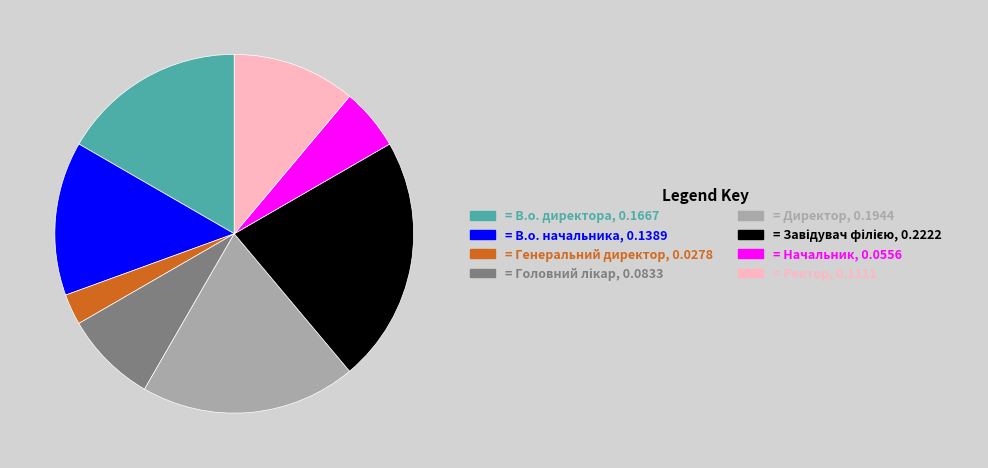

How many slices are in this pie chart?

8